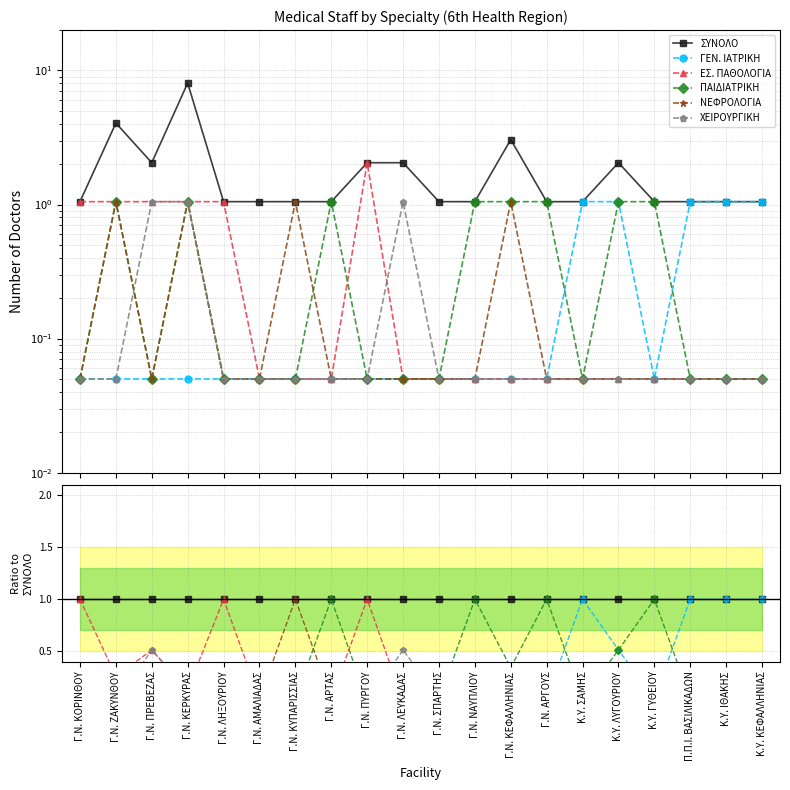

List the labels in order of ΧΕΙΡΟΥΡΓΙΚΗ value, largest first.

Γ.Ν. ΠΡΕΒΕΖΑΣ, Γ.Ν. ΛΕΥΚΑΔΑΣ, Γ.Ν. ΚΕΡΚΥΡΑΣ, Γ.Ν. ΚΟΡΙΝΘΟΥ, Γ.Ν. ΛΗΞΟΥΡΙΟΥ, Γ.Ν. ΑΜΑΛΙΑΔΑΣ, Γ.Ν. ΚΥΠΑΡΙΣΣΙΑΣ, Γ.Ν. ΑΡΤΑΣ, Γ.Ν. ΣΠΑΡΤΗΣ, Γ.Ν. ΝΑΥΠΛΙΟΥ, Γ.Ν. ΑΡΓΟΥΣ, Κ.Υ. ΣΑΜΗΣ, Κ.Υ. ΓΥΘΕΙΟΥ, Π.Π.Ι. ΒΑΣΙΛΙΚΑΔΩΝ, Κ.Υ. ΙΘΑΚΗΣ, Κ.Υ. ΚΕΦΑΛΛΗΝΙΑΣ, Γ.Ν. ΠΥΡΓΟΥ, Κ.Υ. ΛΥΓΟΥΡΙΟΥ, Γ.Ν. ΚΕΦΑΛΛΗΝΙΑΣ, Γ.Ν. ΖΑΚΥΝΘΟΥ